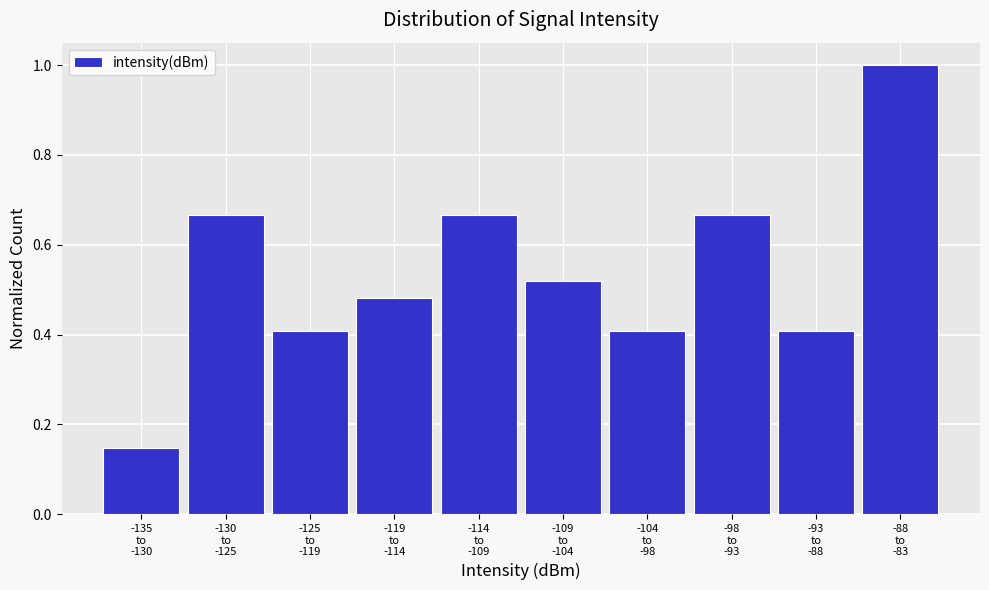

What is the value of the 10th bar from the left?

1.0